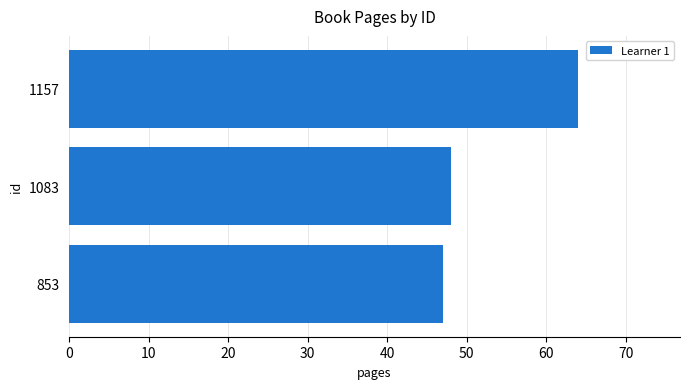

List the labels in order of value, largest first.

1157, 1083, 853